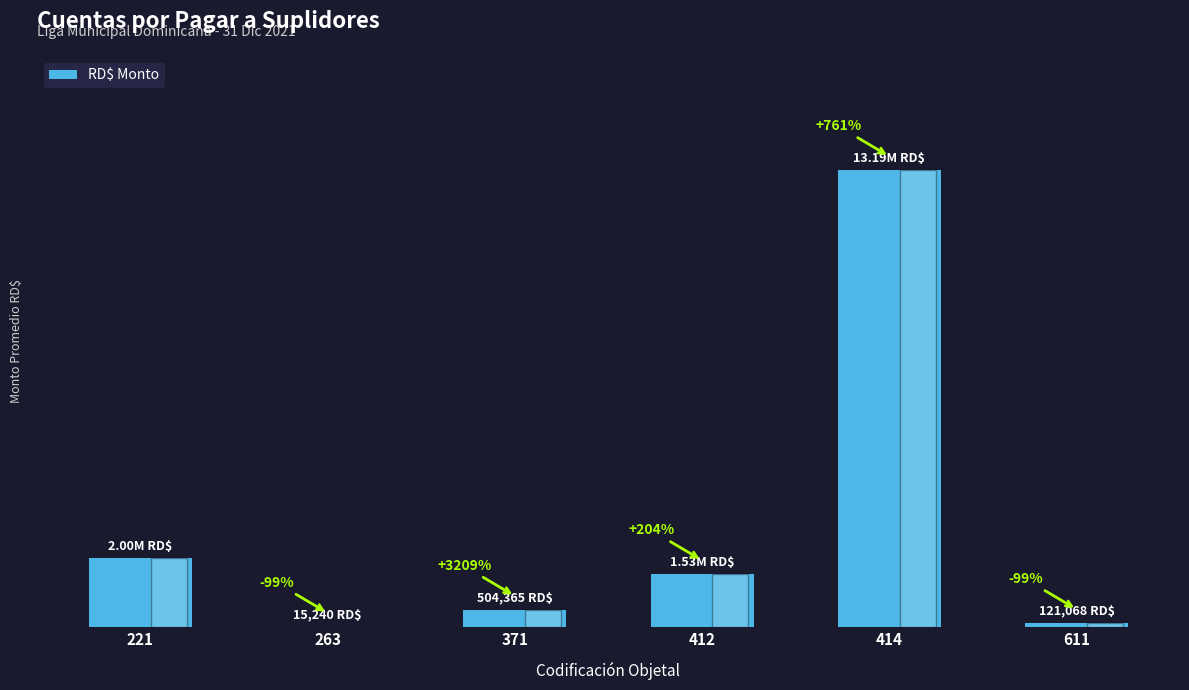

Are the bars horizontal?

No